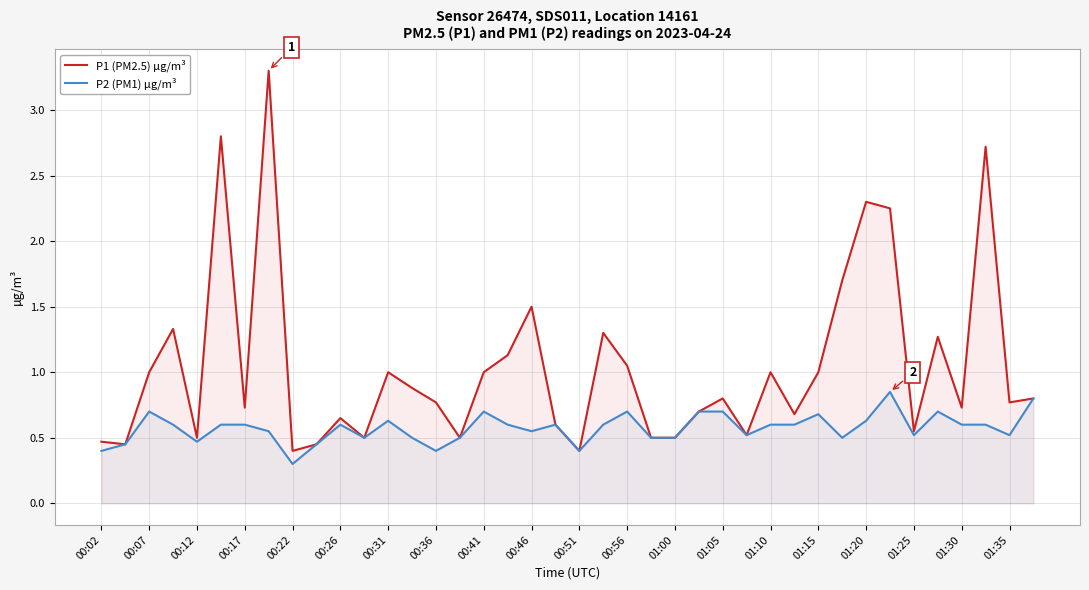

At 00:46, list the series in order from smallest to largest.

P2 (PM1) µg/m³, P1 (PM2.5) µg/m³